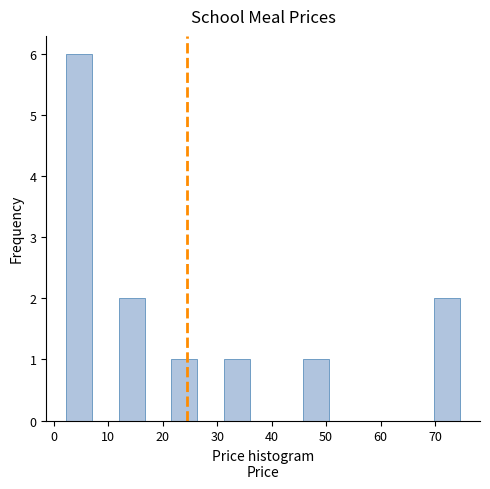

How tall is the bar that spans 46 to 51 on the x-axis? Neither the bar edges nor the heights are printed on the chart, so give them approximately, as read against the axes.

1